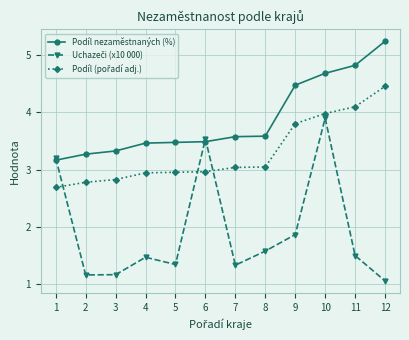

At which category is the sum across all series the highest?

10